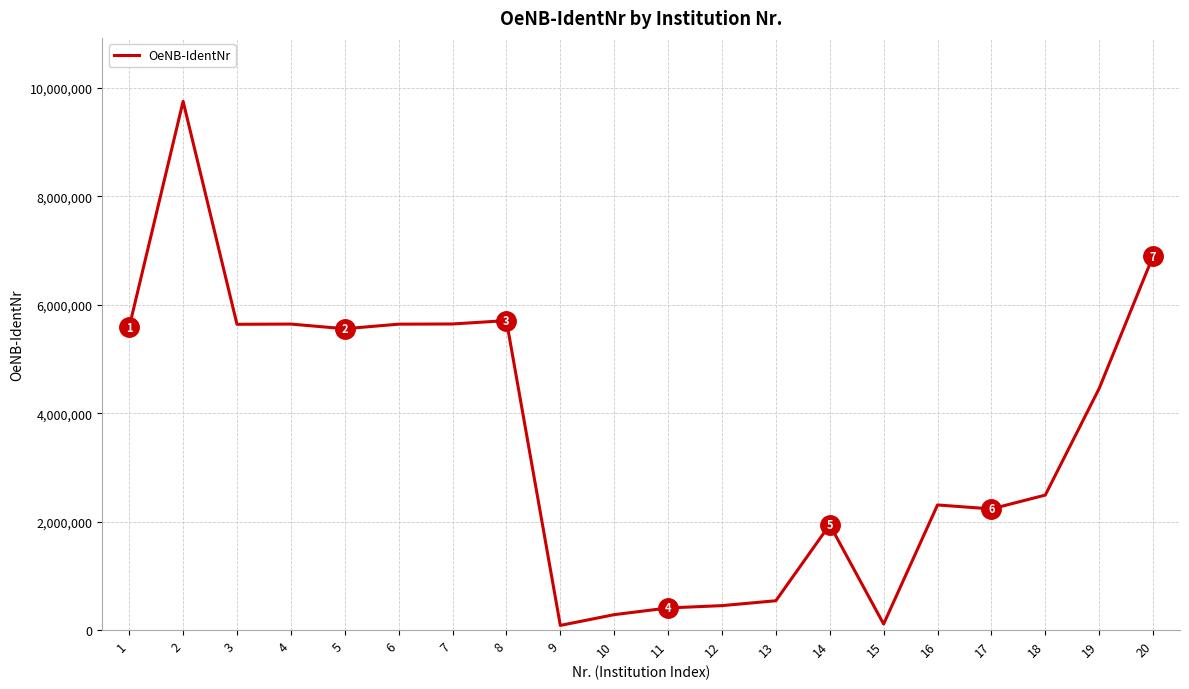

Is it true that the value at 4 is 5643350?

True